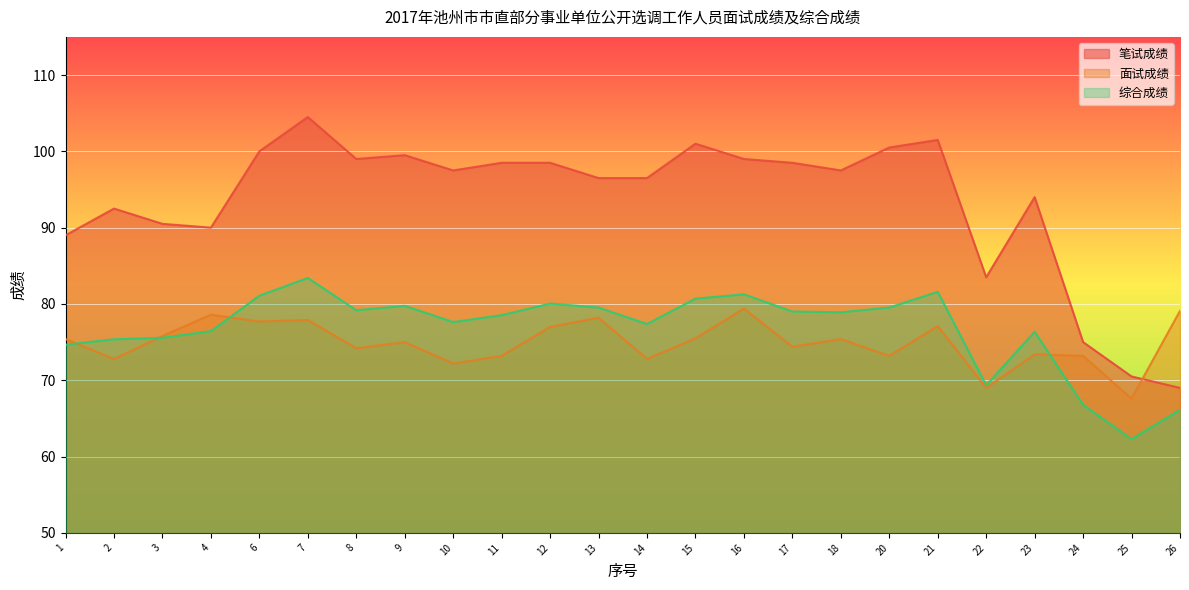

How many distinct data groups are displayed?

3